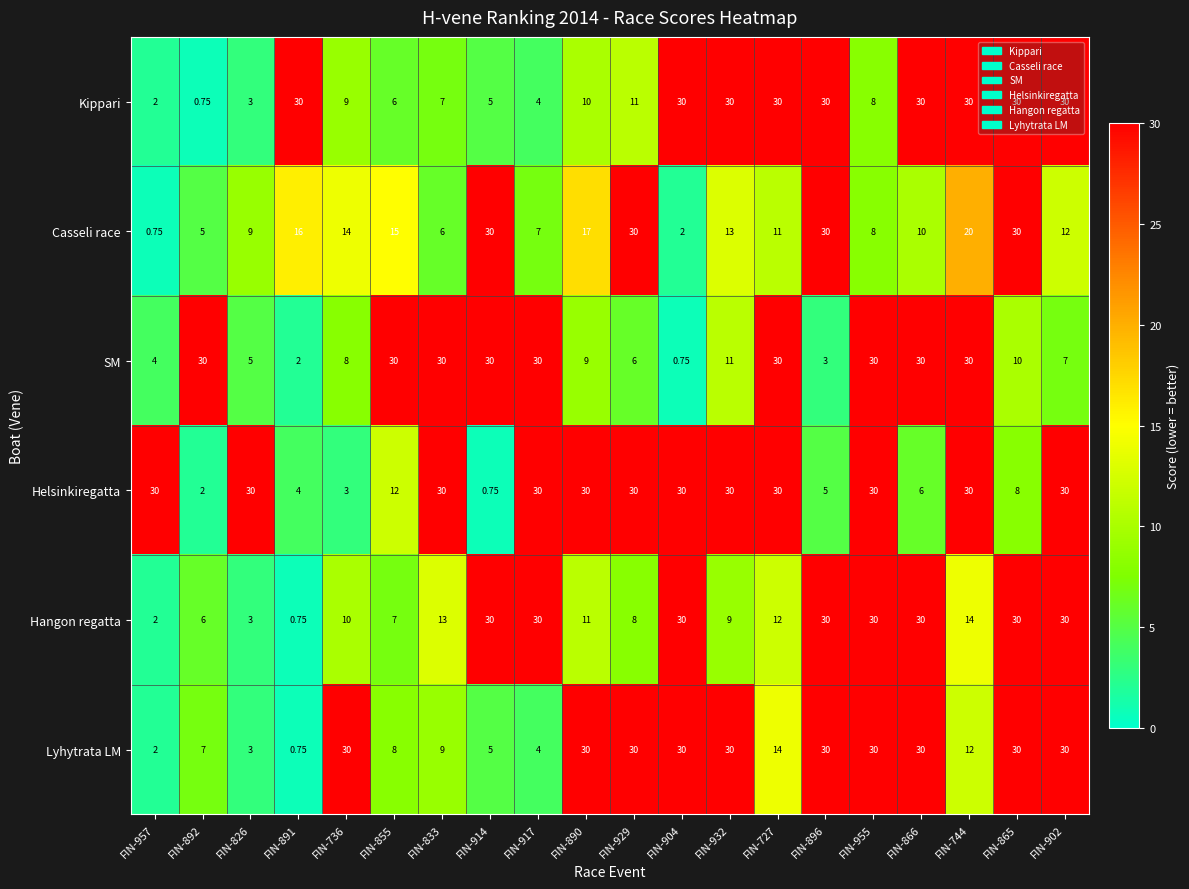

Rank the series at FIN-855 from highest to lowest value.

SM, Casseli race, Helsinkiregatta, Lyhytrata LM, Hangon regatta, Kippari